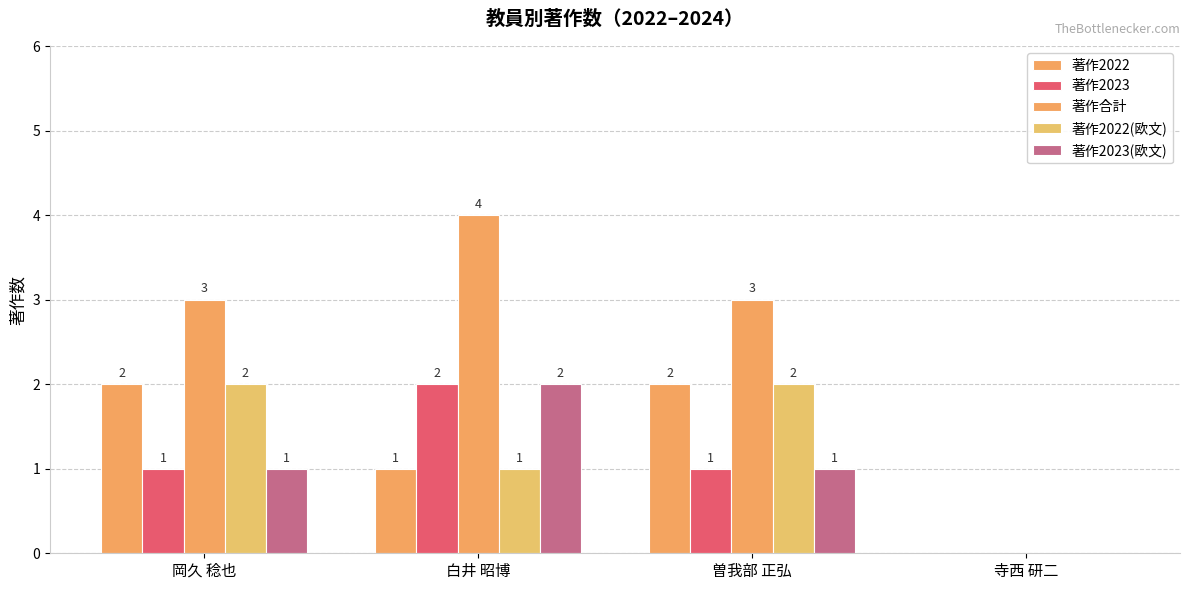

Reading left to right, extract all data points from this chart.

著作2022: 2	1	2	0
著作2023: 1	2	1	0
著作合計: 3	4	3	0
著作2022(欧文): 2	1	2	0
著作2023(欧文): 1	2	1	0